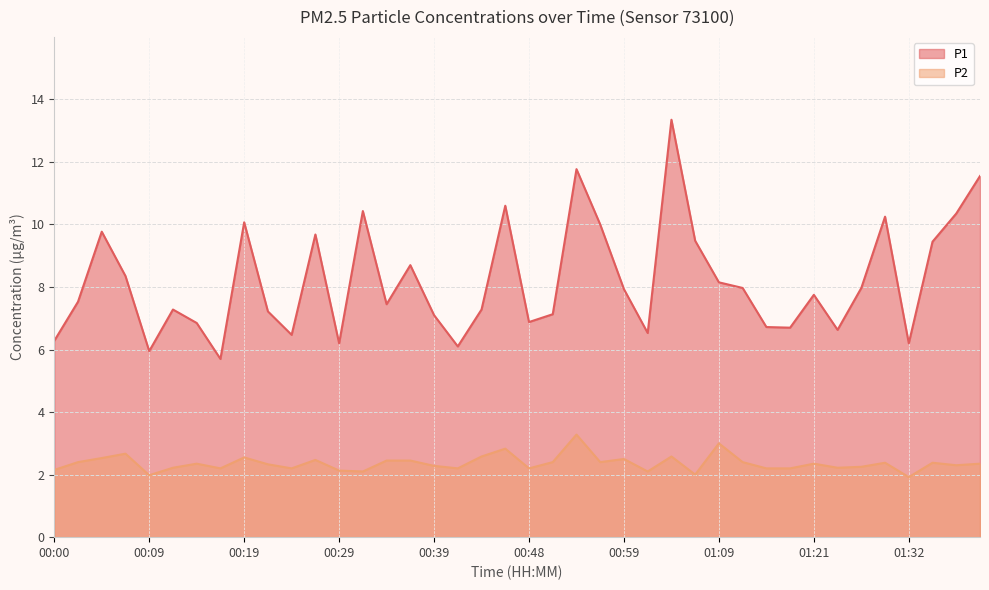

List the series in order of their peak value, highest first.

P1, P2